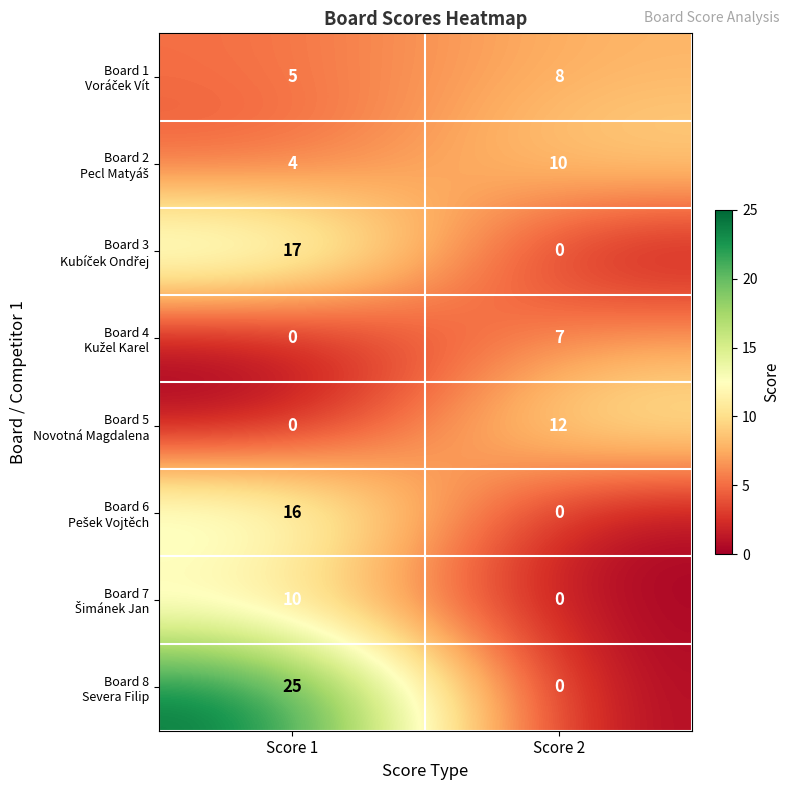

At how many categories does at least one series exceed 20?

1